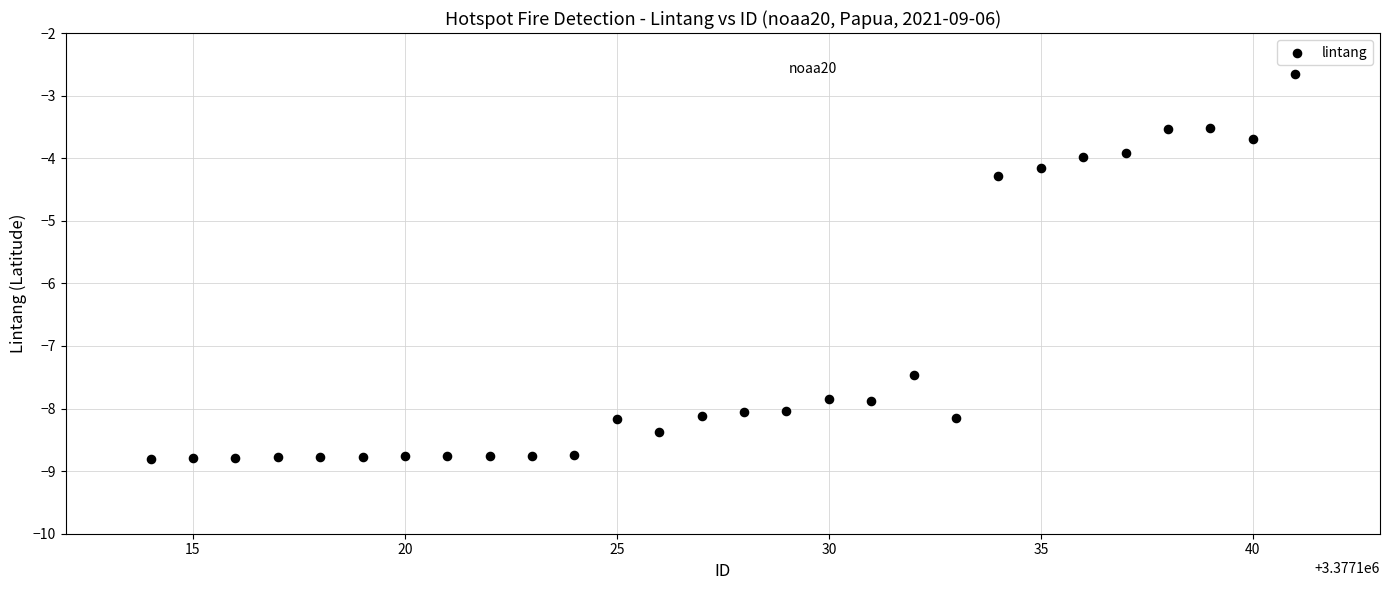

What Y value in the scatter plot is closest to -5?

-4.3